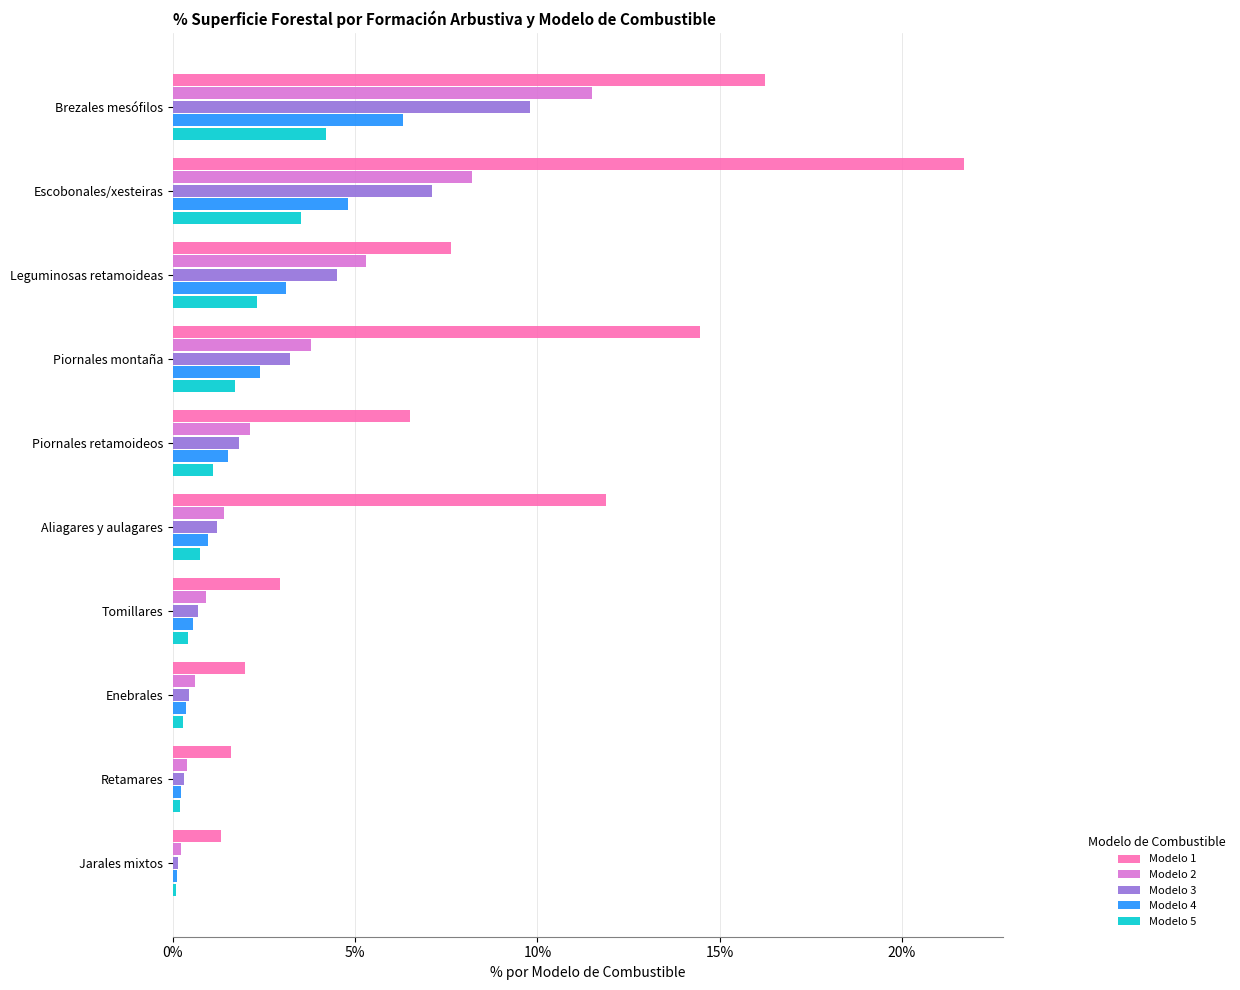

What is the difference between the maximum and minimum values in the Modelo 5 series?

4.1